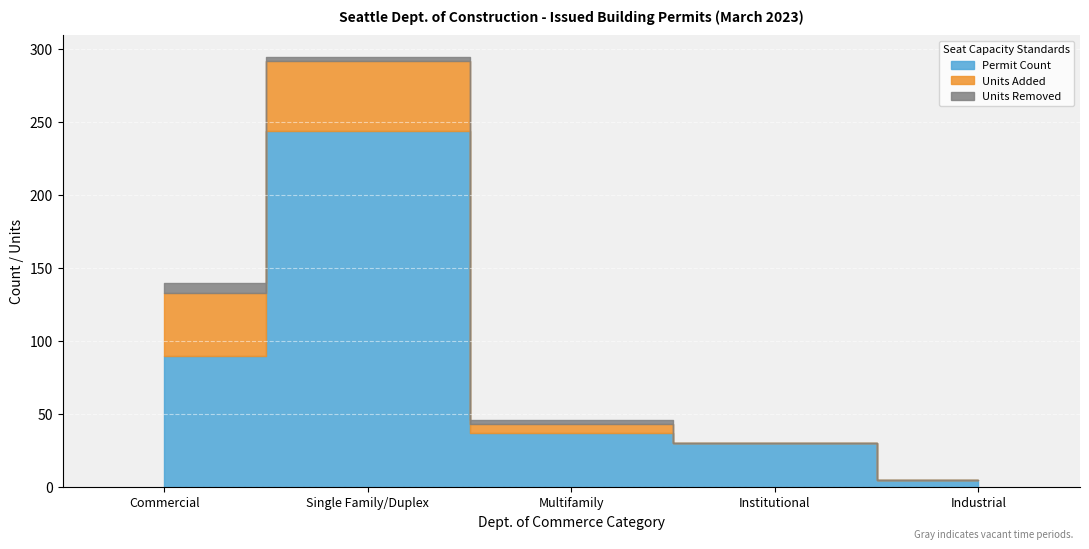

List the series in order of their peak value, lowest first.

Units Removed, Units Added, Permit Count